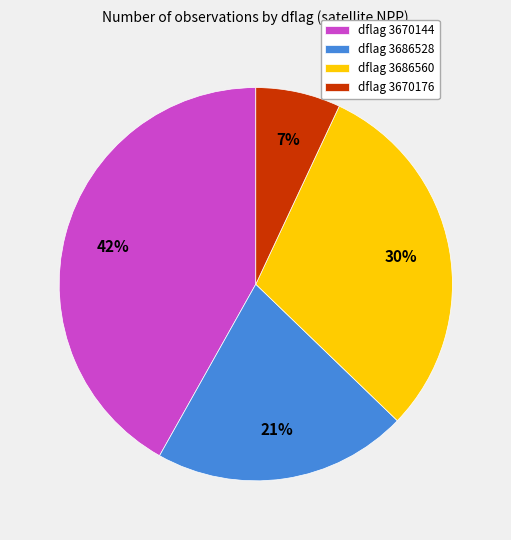

Is there a majority slice in this chart?

No